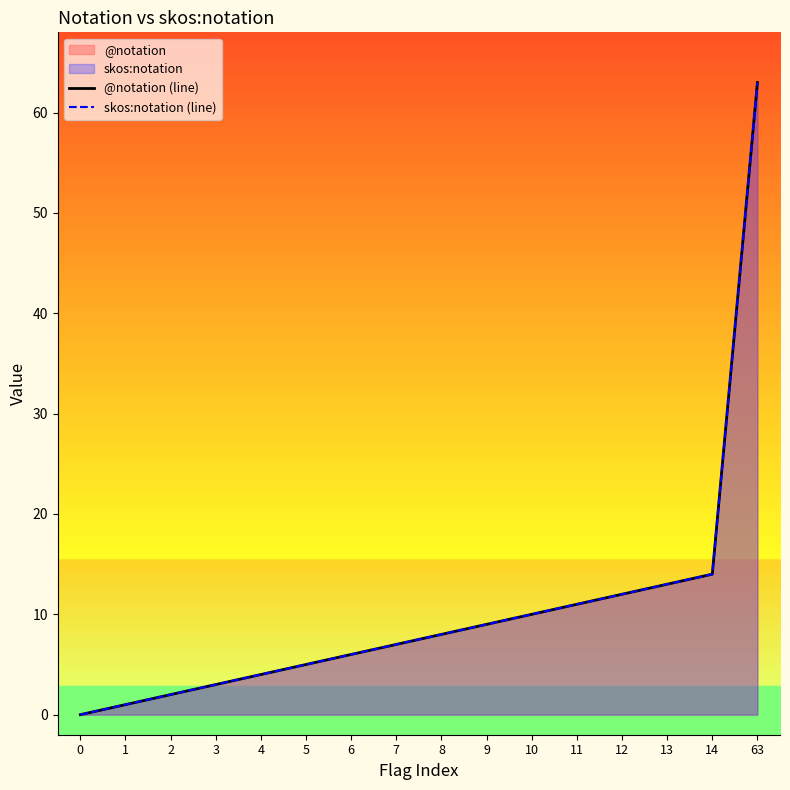

True or false: skos:notation (line) and @notation (line) intersect in this chart.

False